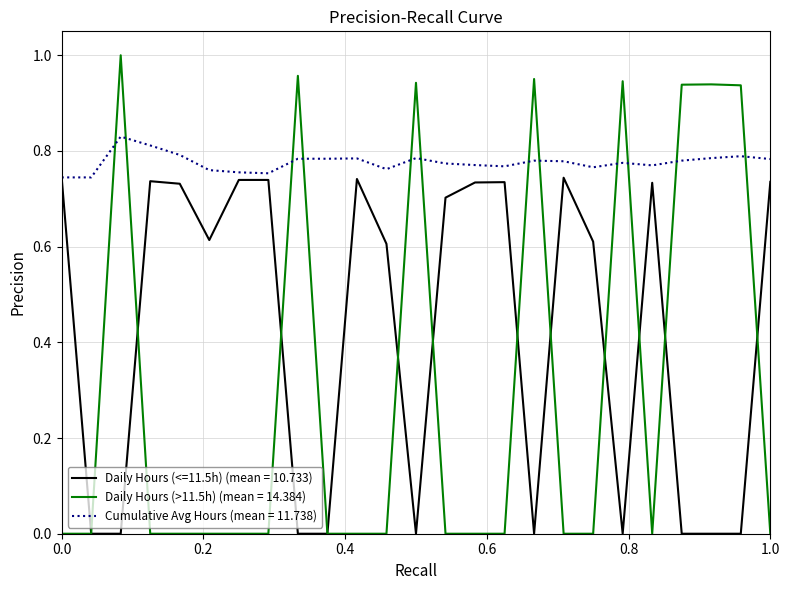

Which series has the largest total across all categories?

Cumulative Avg Hours (mean = 11.738)